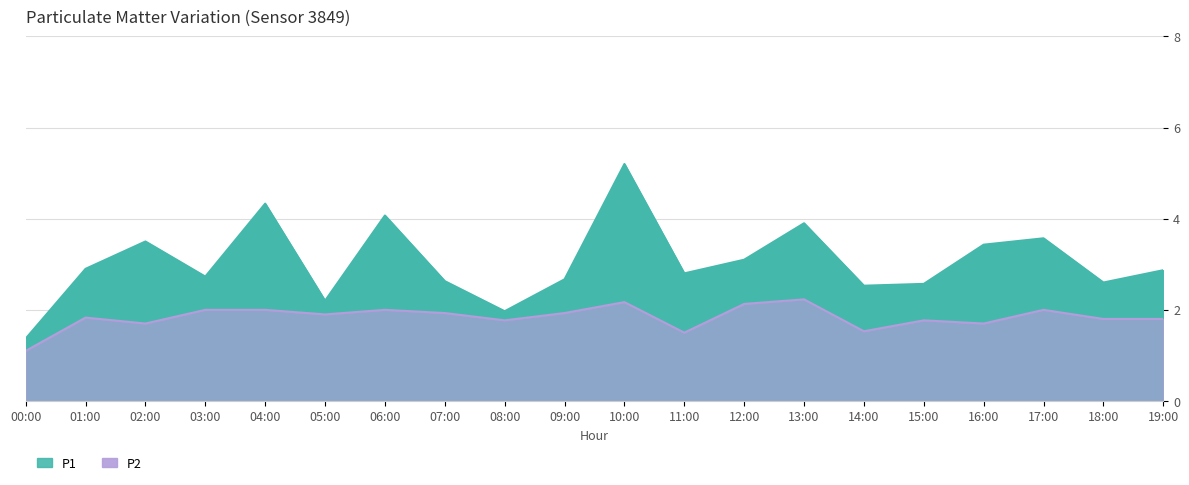

Which has a higher value, 12:00 or 03:00?

12:00